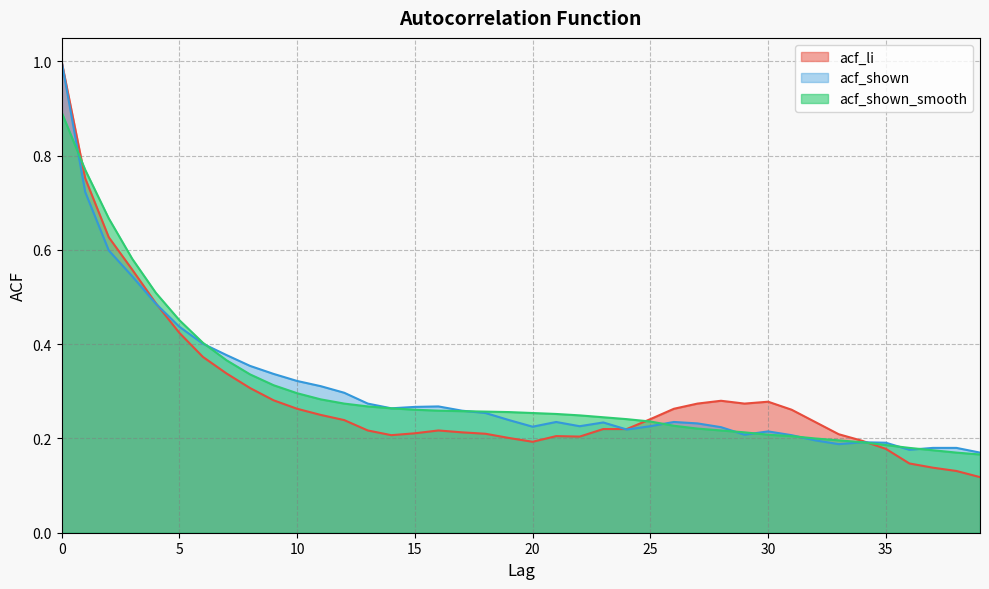

Reading right to left, what are all the values shown in this chart?

acf_li: 39=0.1	38=0.1	37=0.1	36=0.1	35=0.2	34=0.2	33=0.2	32=0.2	31=0.3	30=0.3	29=0.3	28=0.3	27=0.3	26=0.3	25=0.2	24=0.2	23=0.2	22=0.2	21=0.2	20=0.2	19=0.2	18=0.2	17=0.2	16=0.2	15=0.2	14=0.2	13=0.2	12=0.2	11=0.2	10=0.3	9=0.3	8=0.3	7=0.3	6=0.4	5=0.4	4=0.5	3=0.6	2=0.6	1=0.8	0=1.0
acf_shown: 39=0.2	38=0.2	37=0.2	36=0.2	35=0.2	34=0.2	33=0.2	32=0.2	31=0.2	30=0.2	29=0.2	28=0.2	27=0.2	26=0.2	25=0.2	24=0.2	23=0.2	22=0.2	21=0.2	20=0.2	19=0.2	18=0.3	17=0.3	16=0.3	15=0.3	14=0.3	13=0.3	12=0.3	11=0.3	10=0.3	9=0.3	8=0.4	7=0.4	6=0.4	5=0.4	4=0.5	3=0.5	2=0.6	1=0.7	0=1.0
acf_shown_smooth: 39=0.2	38=0.2	37=0.2	36=0.2	35=0.2	34=0.2	33=0.2	32=0.2	31=0.2	30=0.2	29=0.2	28=0.2	27=0.2	26=0.2	25=0.2	24=0.2	23=0.2	22=0.2	21=0.3	20=0.3	19=0.3	18=0.3	17=0.3	16=0.3	15=0.3	14=0.3	13=0.3	12=0.3	11=0.3	10=0.3	9=0.3	8=0.3	7=0.4	6=0.4	5=0.5	4=0.5	3=0.6	2=0.7	1=0.8	0=0.9